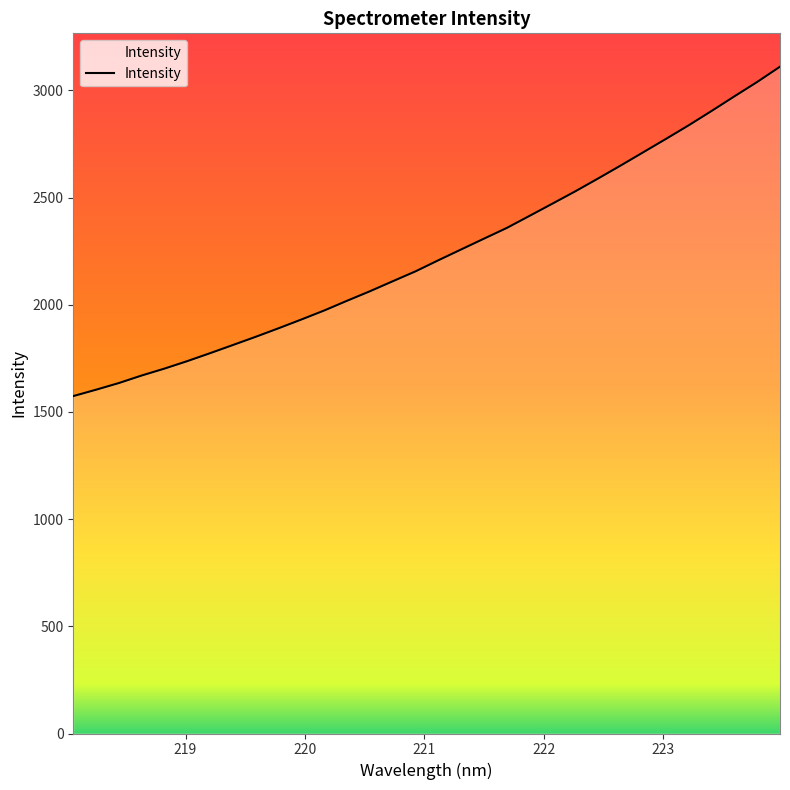

How many categories are shown in the chart?

32